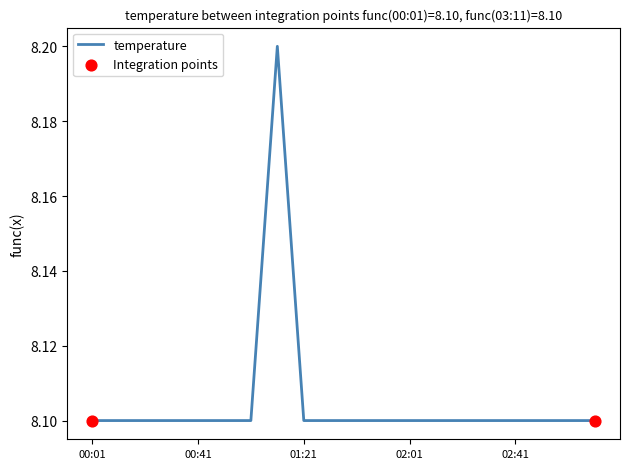

What is the maximum value shown in the chart?

8.2